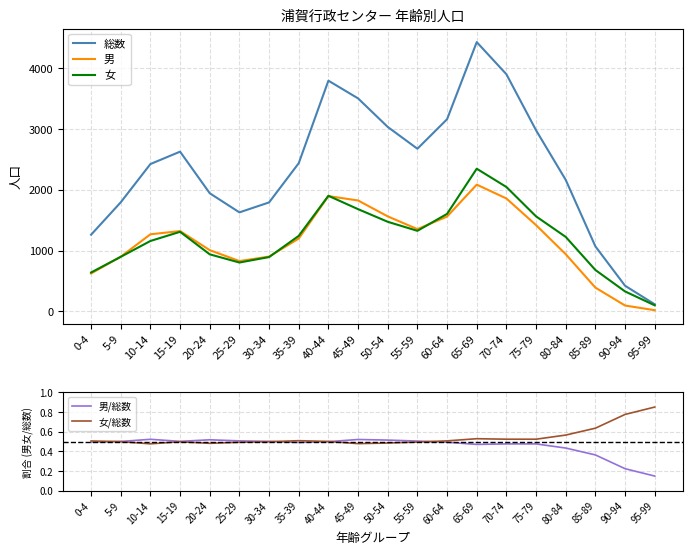

Does the chart have visible grid lines?

Yes